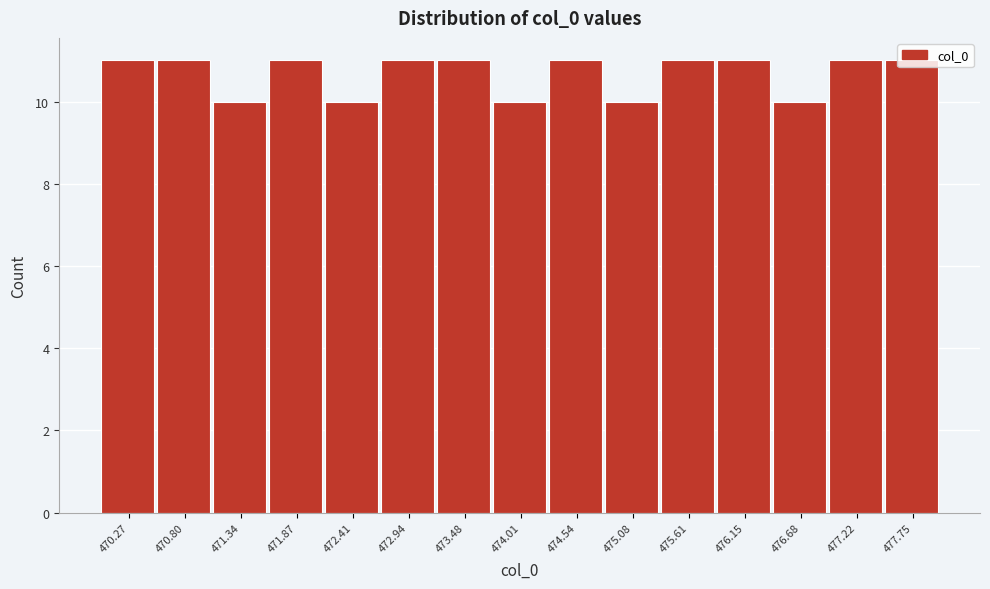

Reading left to right, transcribe this chart: for each bar, give the range it covers on the x-axis and its height. Neither the bar edges nor the heights are printed on the chart, so give them approximately, as read against the axes.

470.0 to 470.5: 11
470.5 to 471.1: 11
471.1 to 471.6: 10
471.6 to 472.1: 11
472.1 to 472.7: 10
472.7 to 473.2: 11
473.2 to 473.7: 11
473.7 to 474.3: 10
474.3 to 474.8: 11
474.8 to 475.3: 10
475.3 to 475.9: 11
475.9 to 476.4: 11
476.4 to 477.0: 10
477.0 to 477.5: 11
477.5 to 478.0: 11